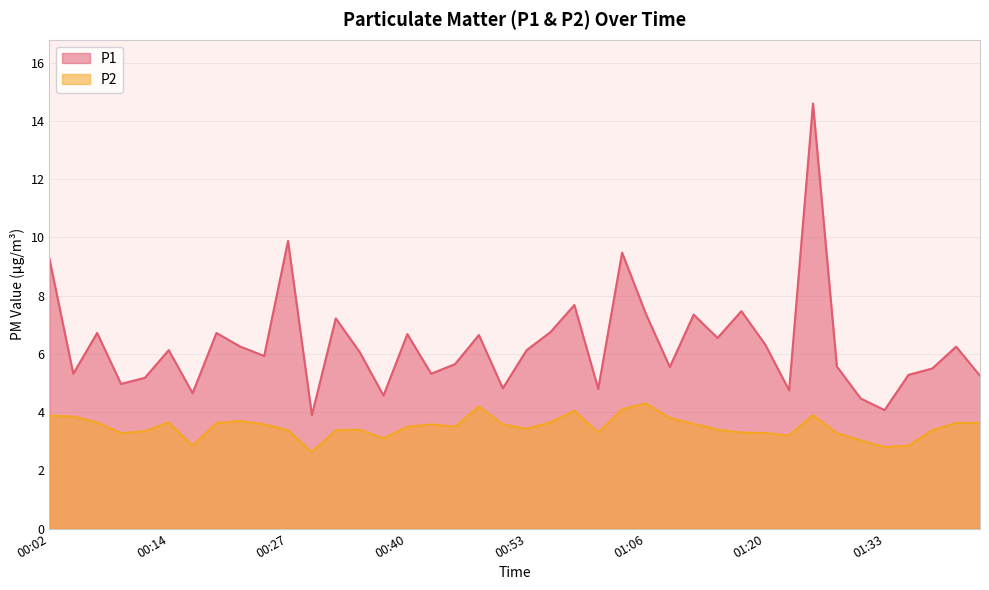

Count the number of categories in the chart.

40